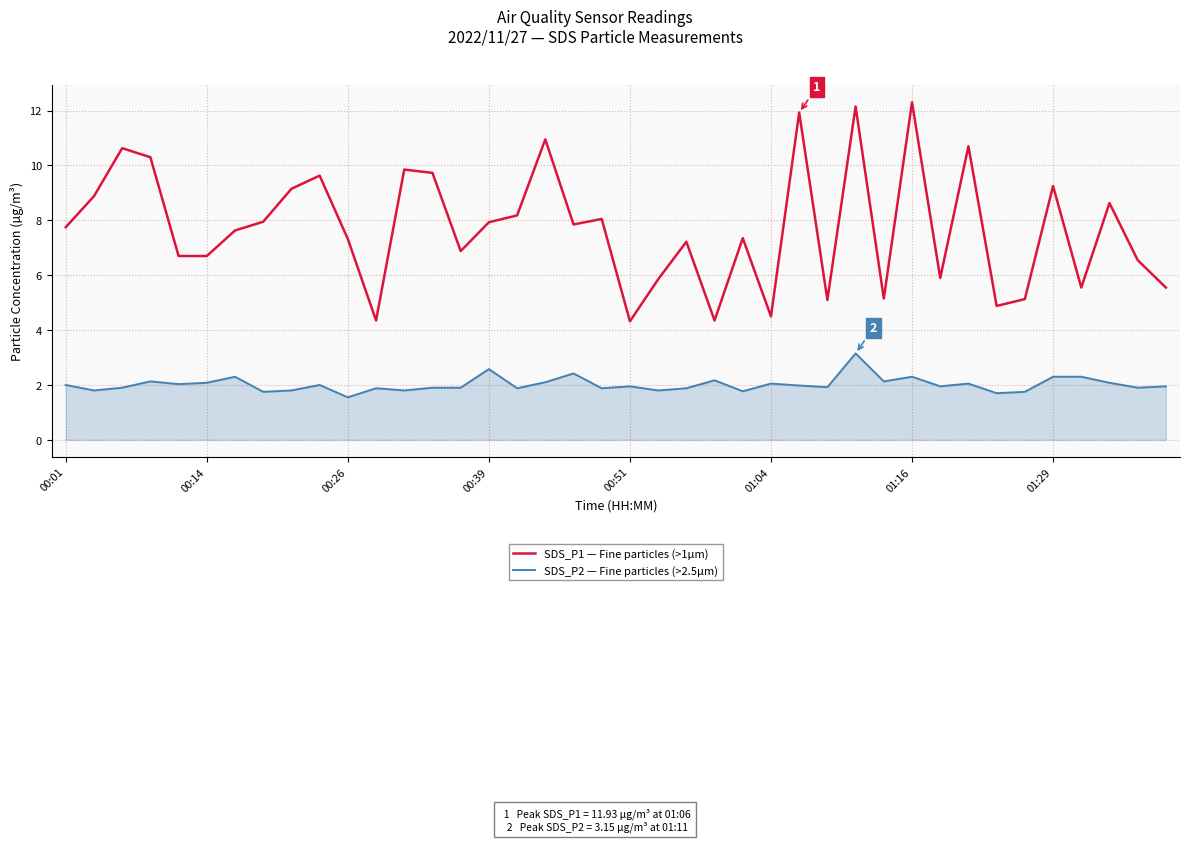

What is the lowest value of the SDS_P2 — Fine particles (>2.5µm) series?

1.6